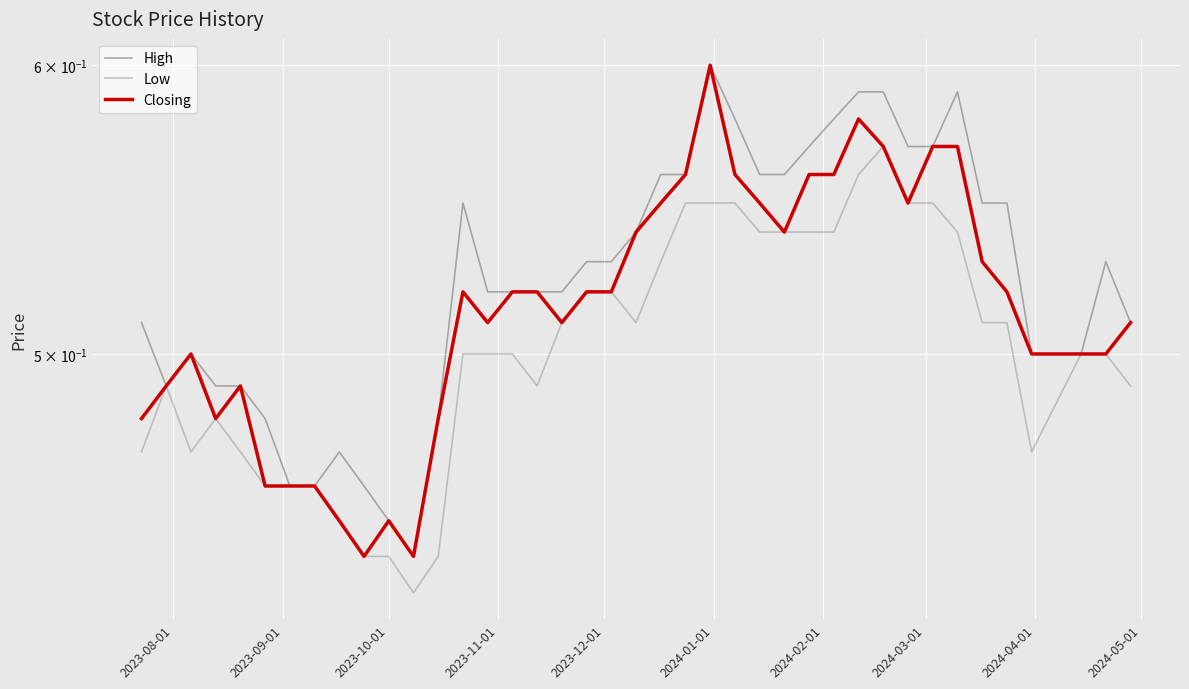

How many lines are shown in the chart?

3